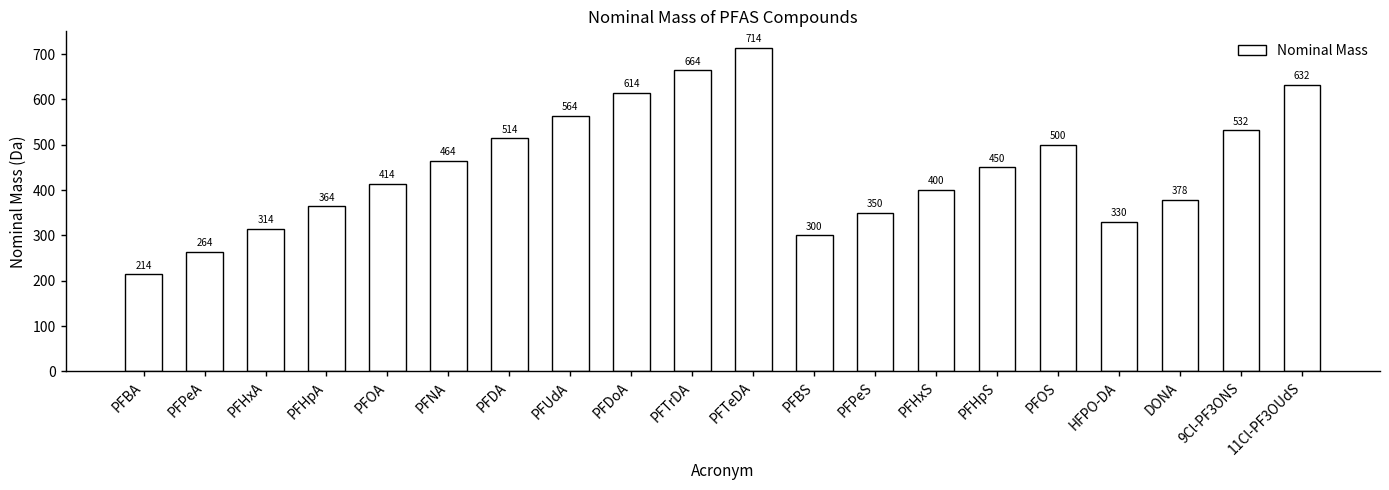

Which category has the lowest value across all series?

PFBA